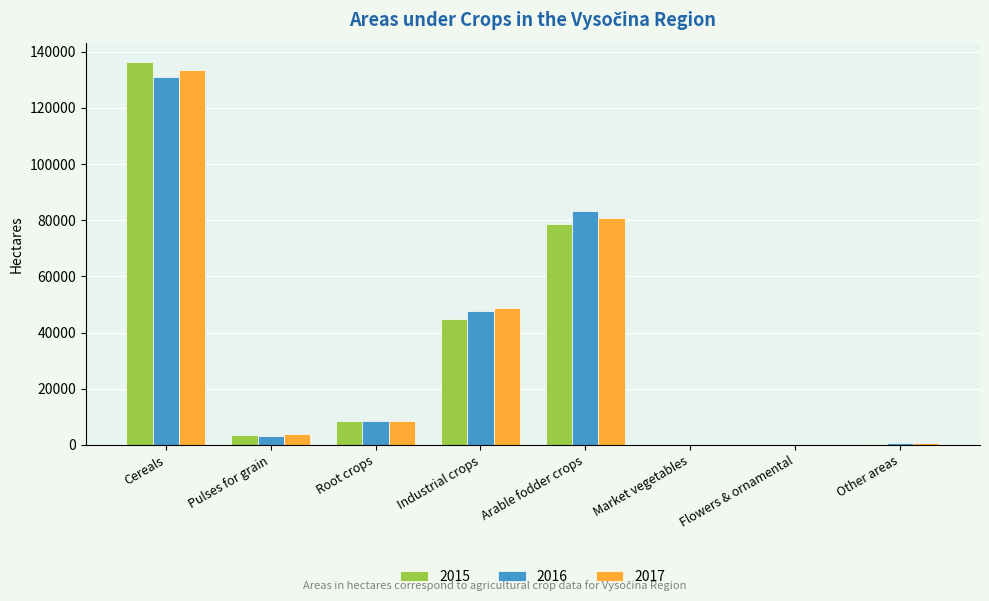

Which category has the highest value in the 2017 series?

Cereals